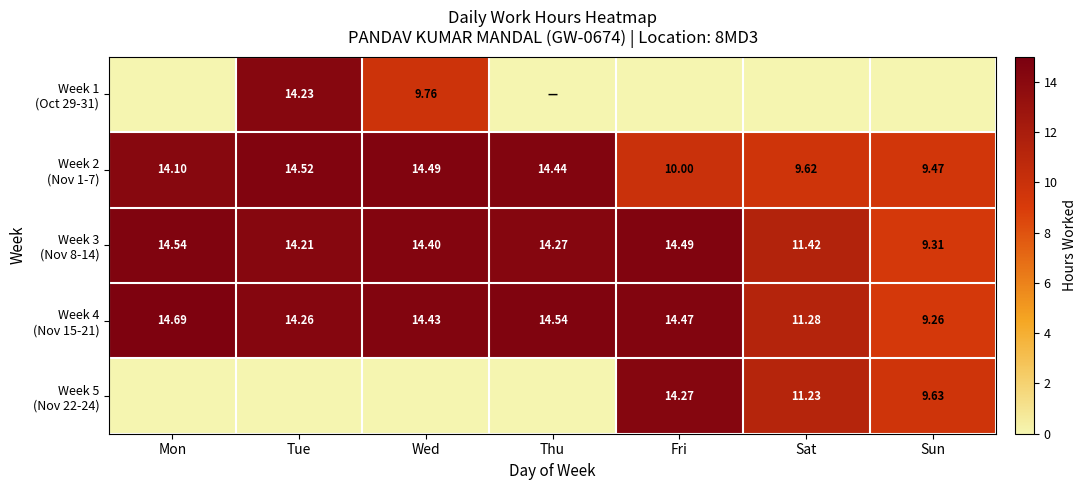

Rank the categories by Week 3 (Nov 8-14) value from highest to lowest.

Mon, Fri, Wed, Thu, Tue, Sat, Sun